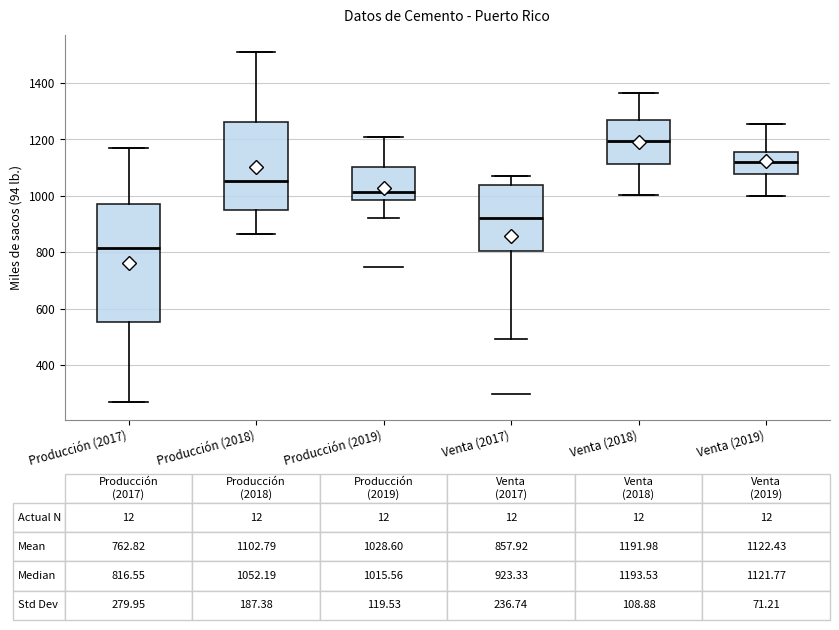

Which box has the highest median line?

Venta (2018)